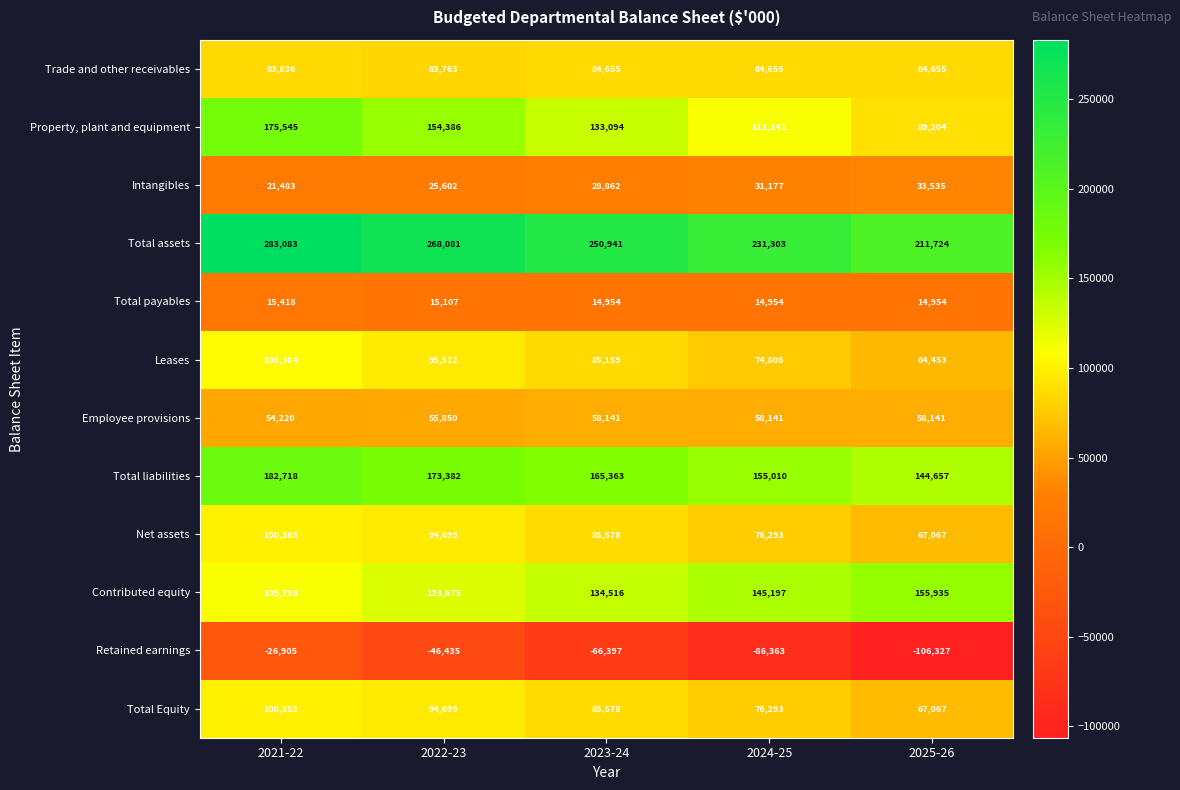

How many series are shown in this chart?

12